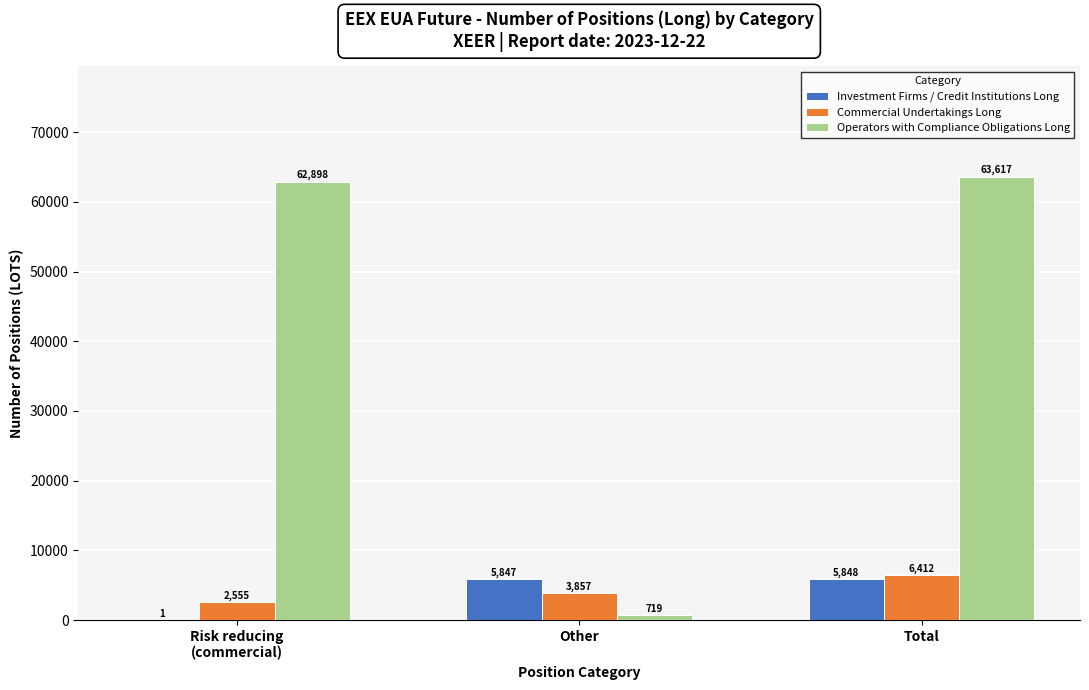

How many series are shown in this chart?

3